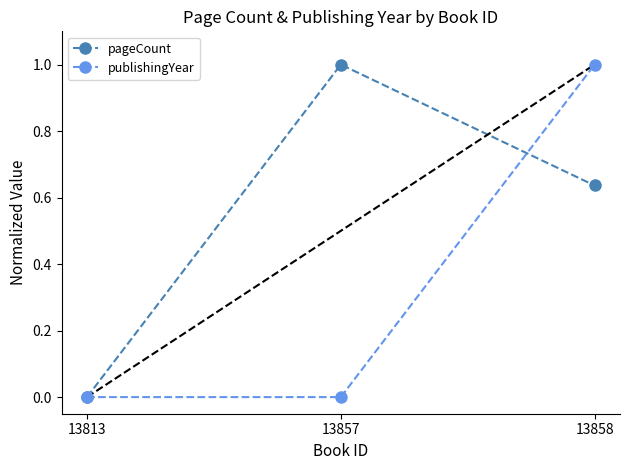

True or false: publishingYear has a value of 1.0 at 13858.

True